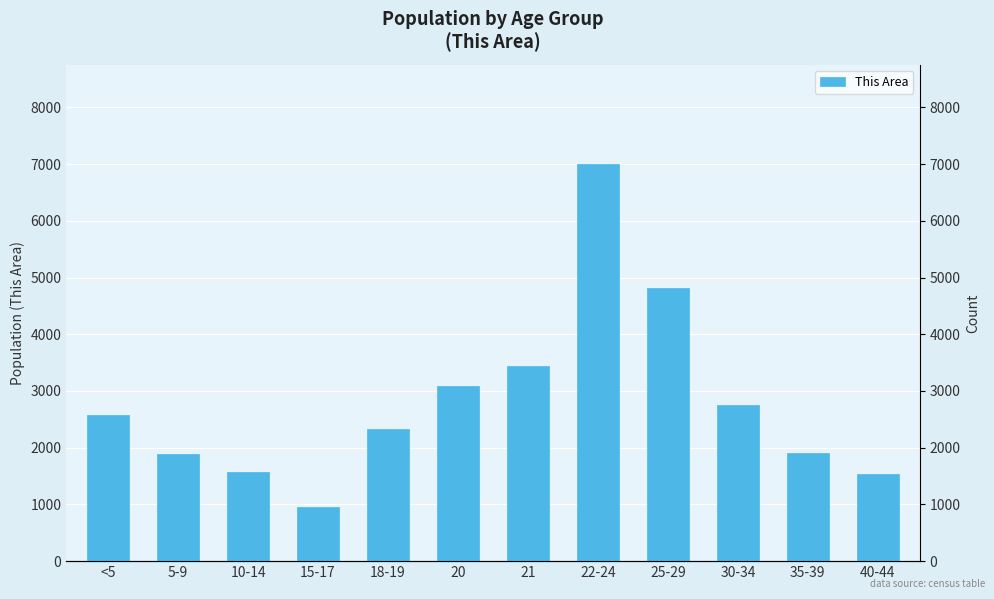

How many distinct data groups are displayed?

1